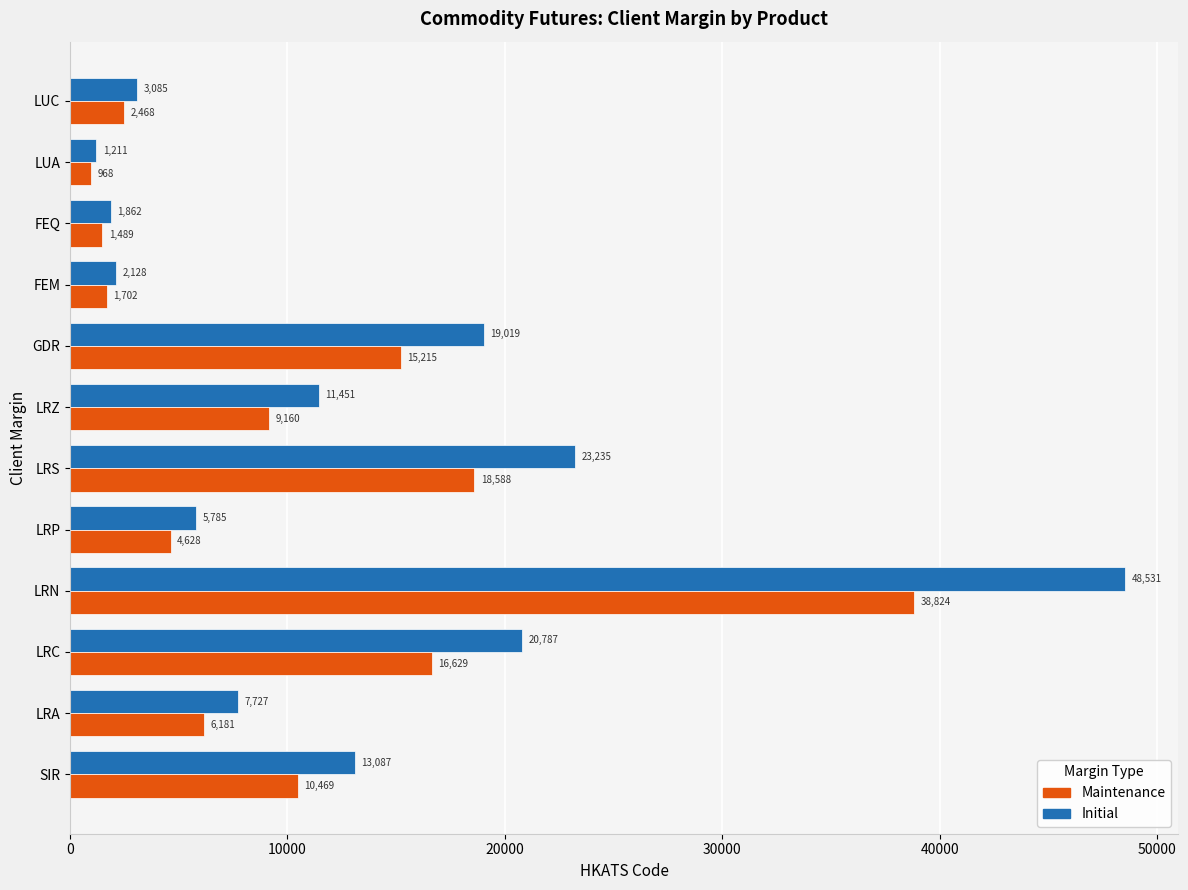

List the labels in order of Initial value, largest first.

LRN, LRS, LRC, GDR, SIR, LRZ, LRA, LRP, LUC, FEM, FEQ, LUA